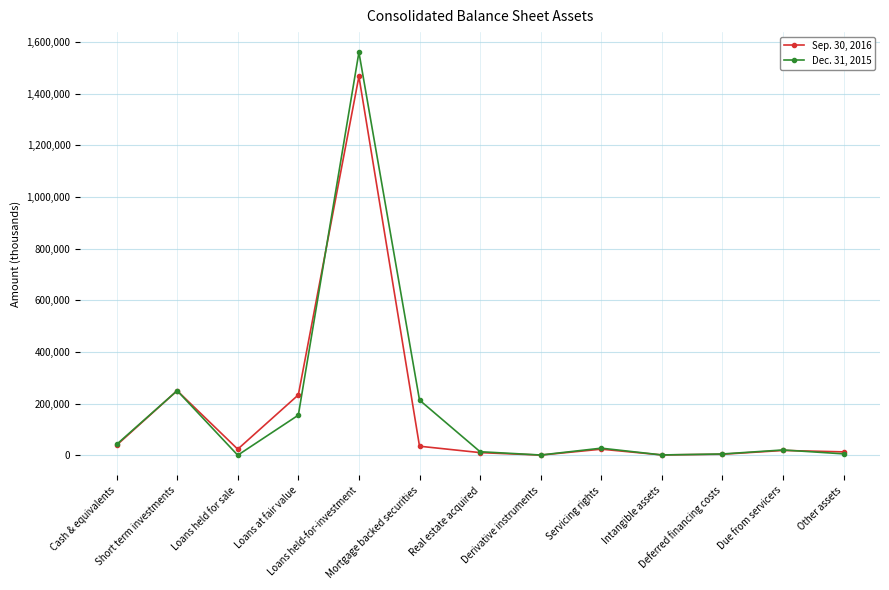

The Dec. 31, 2015 series shows 43156 at Mortgage backed securities. True or false?

False